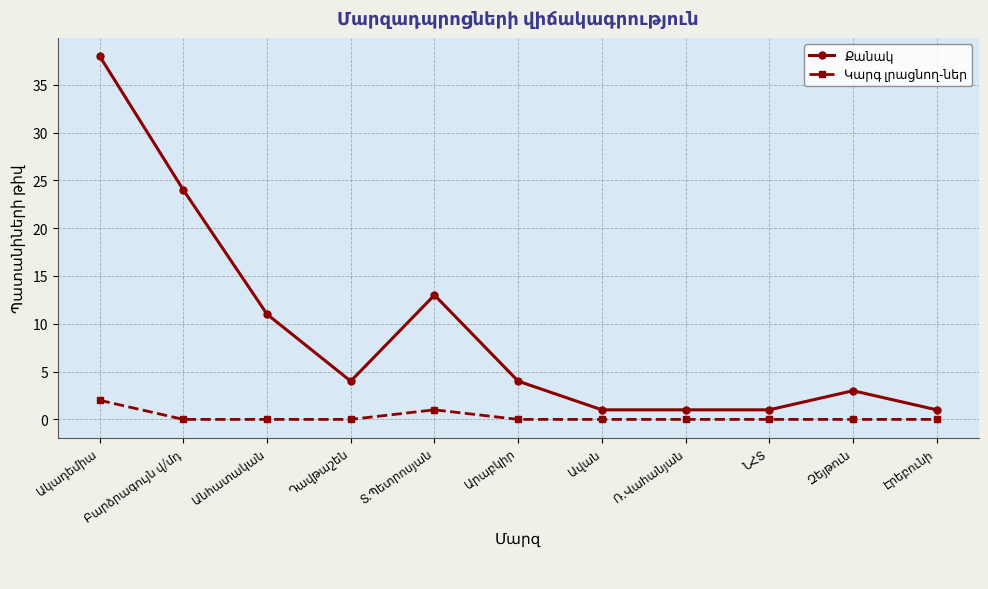

Count the number of data series in this chart.

2